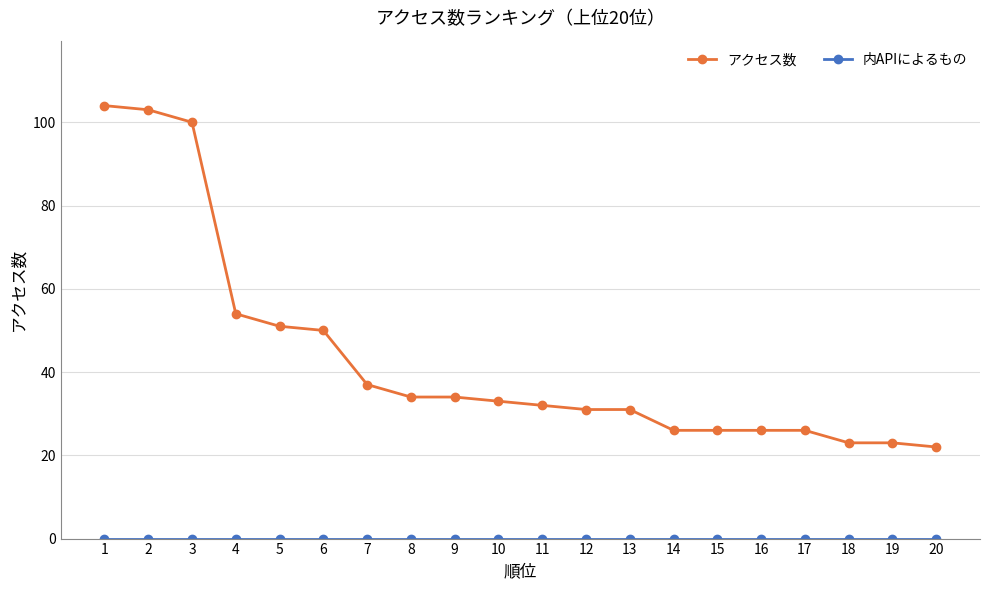

Which series changed the most between 3 and 5?

アクセス数